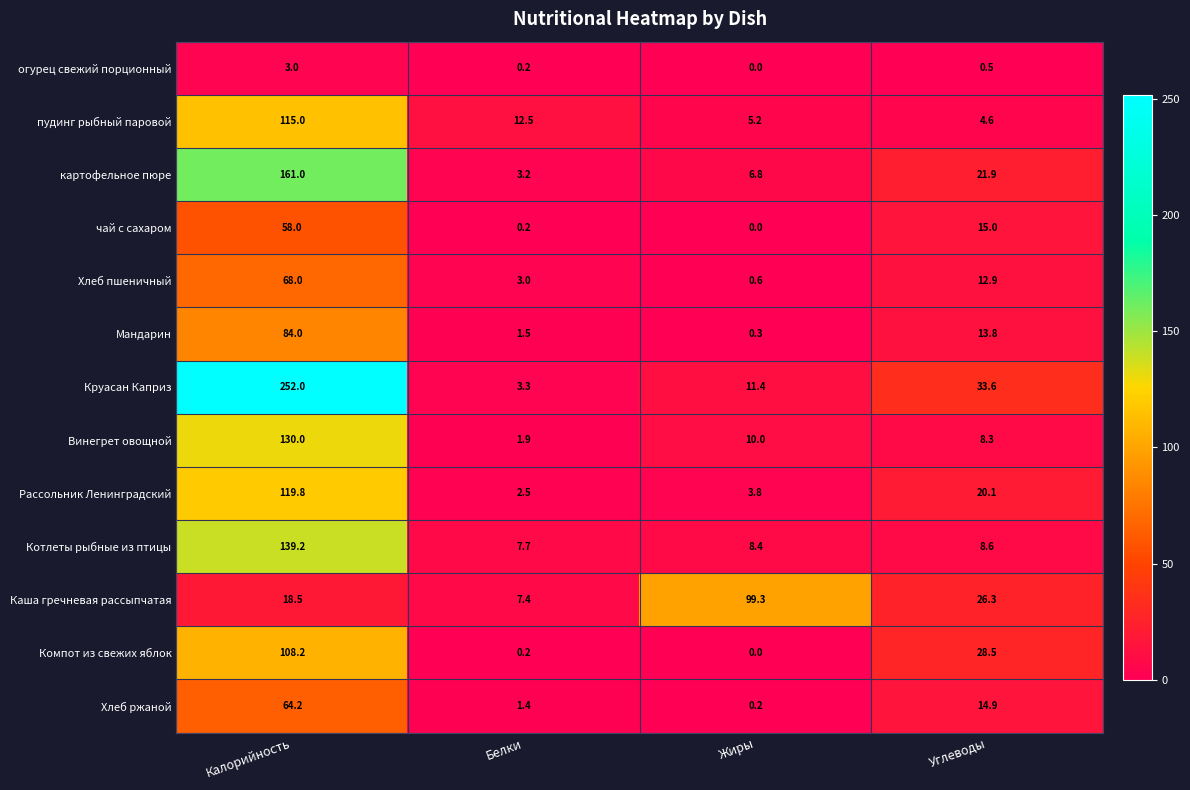

Which series has the largest total across all categories?

Круасан Каприз